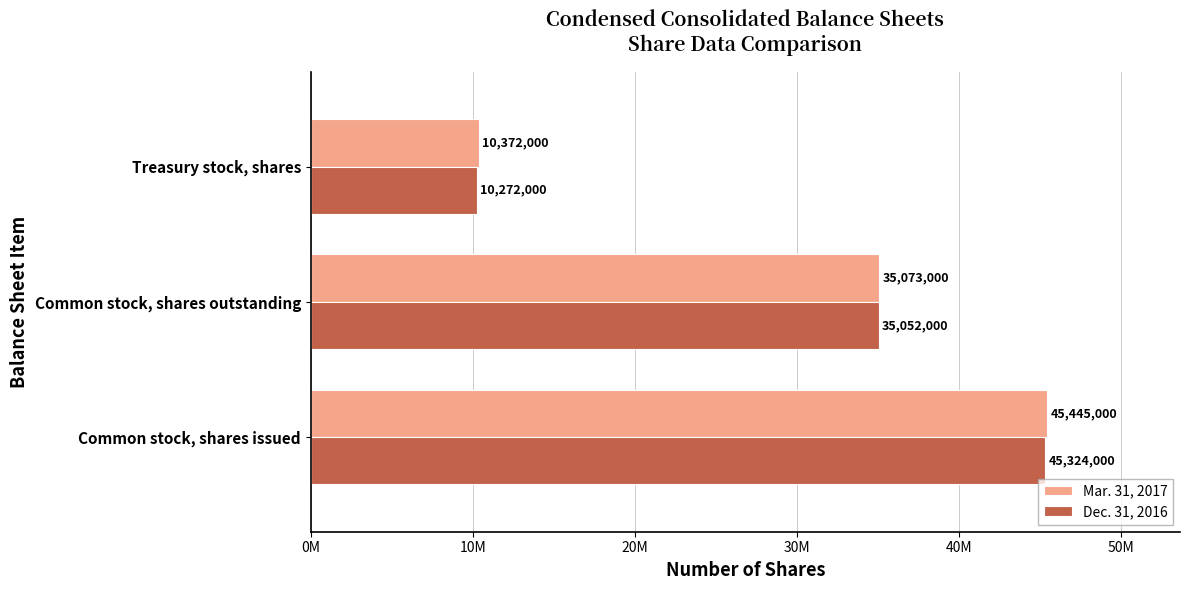

Which series has the largest range (max minus min)?

Mar. 31, 2017